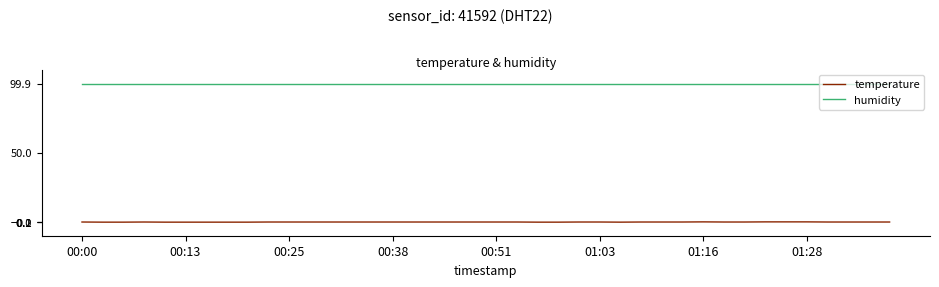

Which series has the largest total across all categories?

humidity